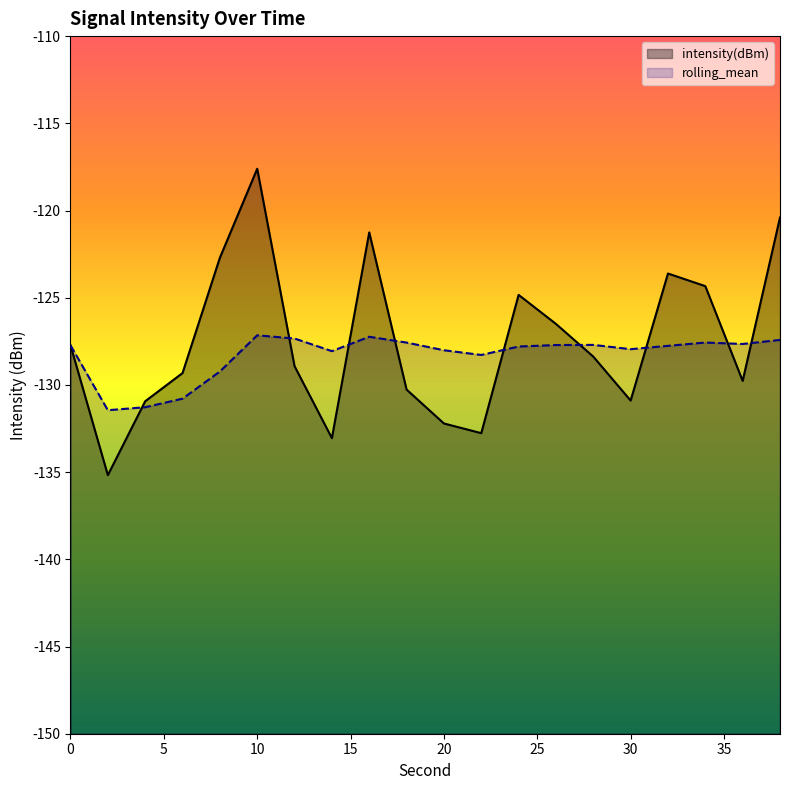

At which label does intensity(dBm) reach its minimum?

2